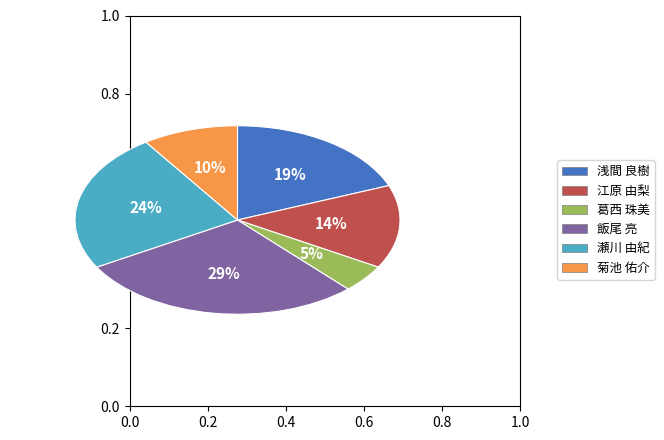

How many slices are in this pie chart?

6